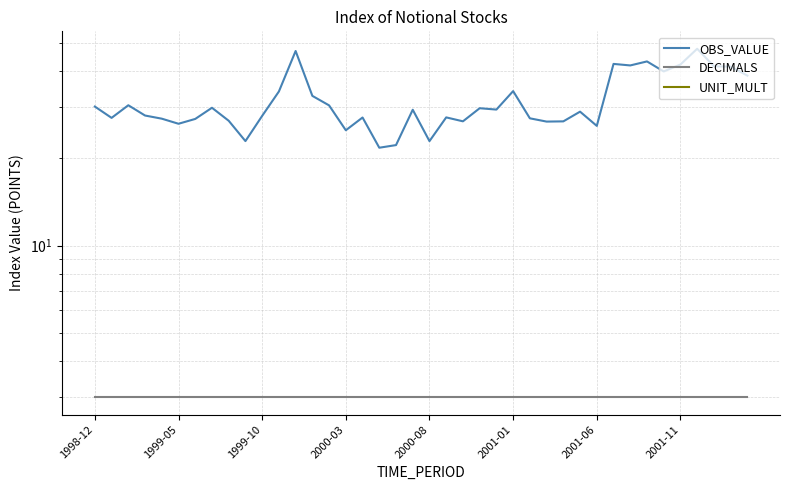

List the series in order of their peak value, highest first.

OBS_VALUE, DECIMALS, UNIT_MULT